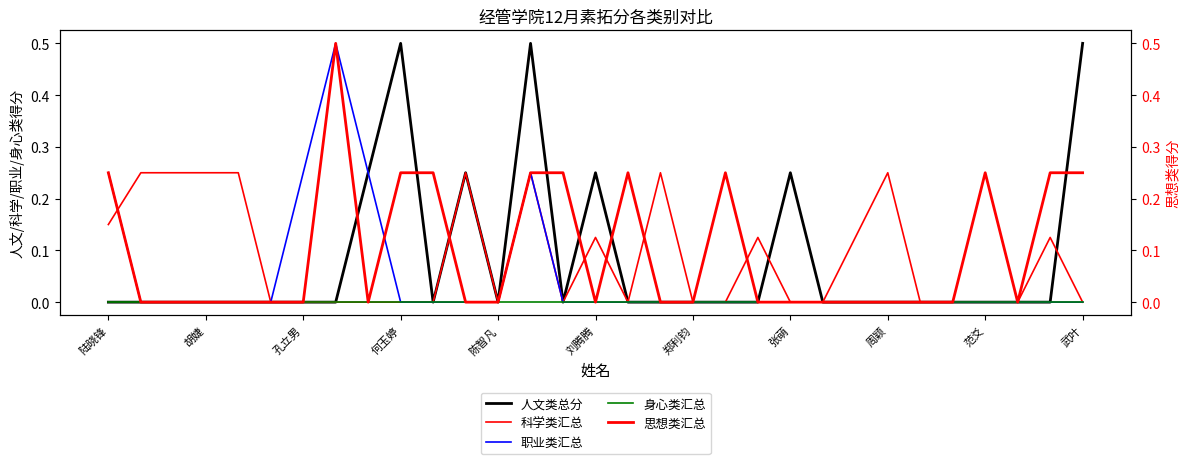

How many positive values does the 思想类汇总 series have?

11